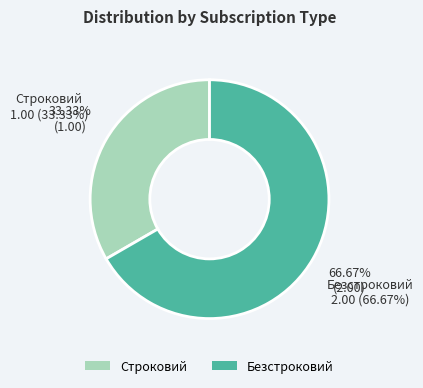

The Безстроковий slice represents 54% of the pie. True or false?

False